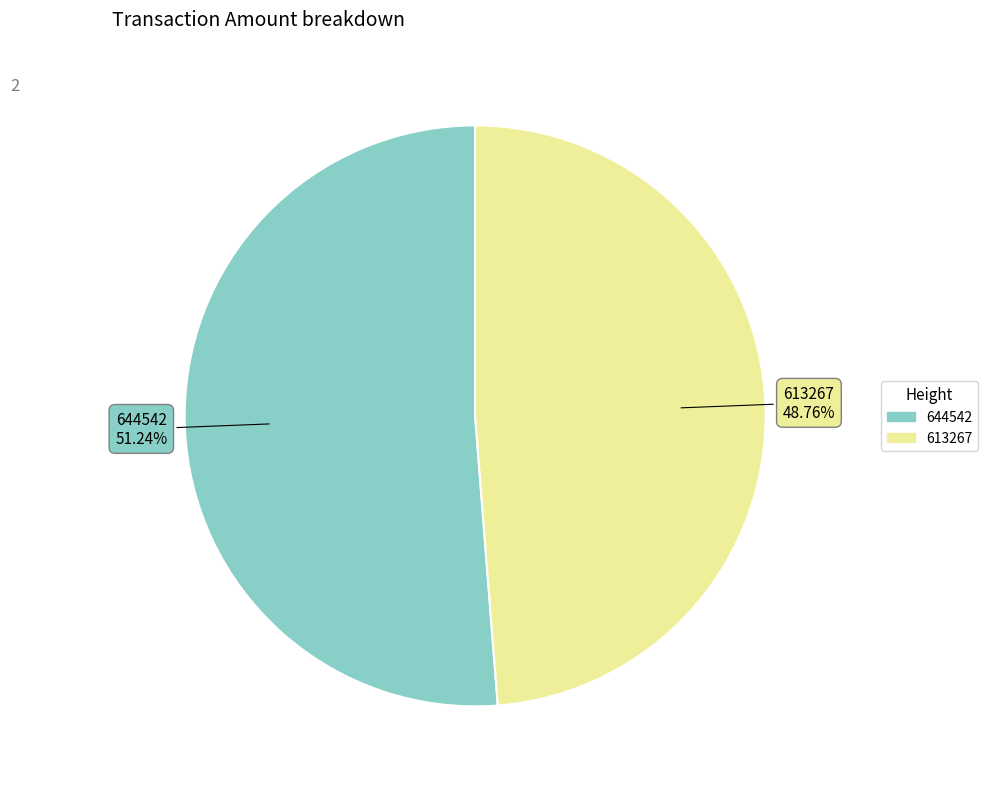

Which has a higher value, 613267 or 644542?

644542